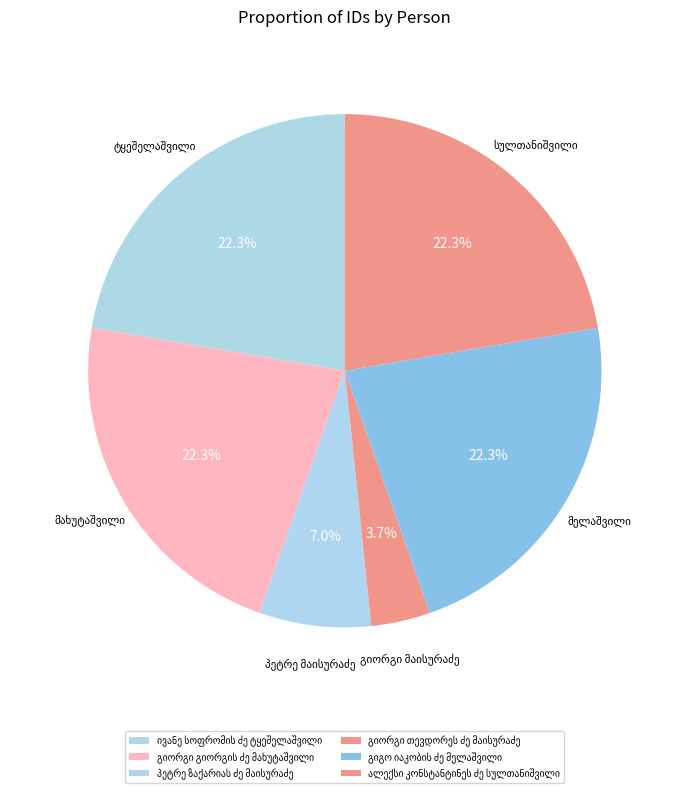

Count the number of slices in the pie.

6